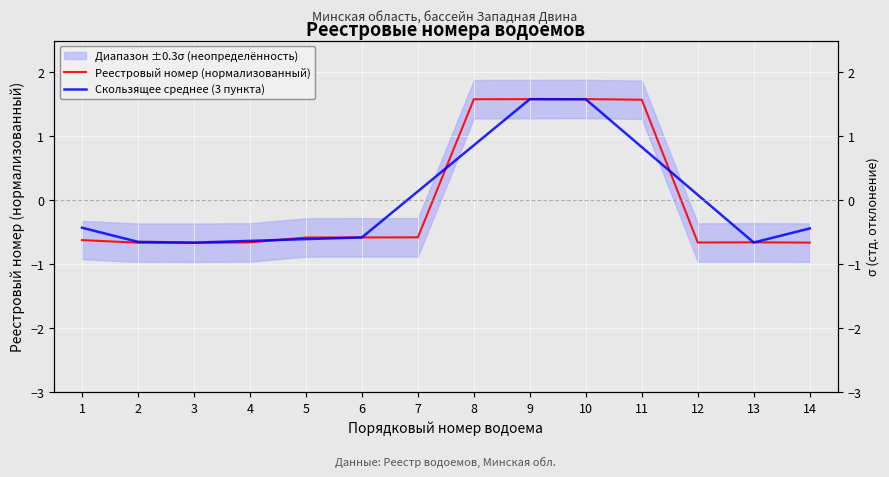

True or false: Скользящее среднее (3 пункта) and Реестровый номер (нормализованный) cross at least once.

True